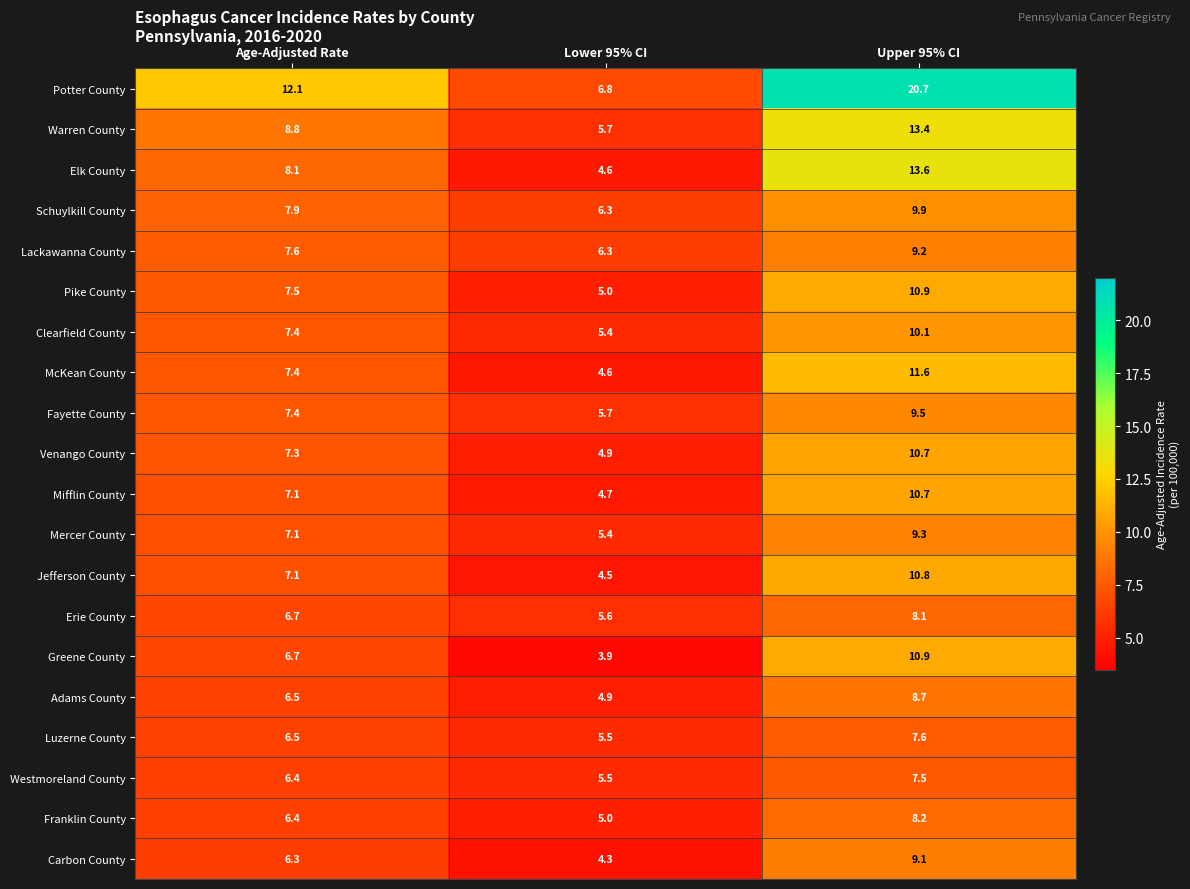

Which series changed the most between Age-Adjusted Rate and Upper 95% CI?

Potter County